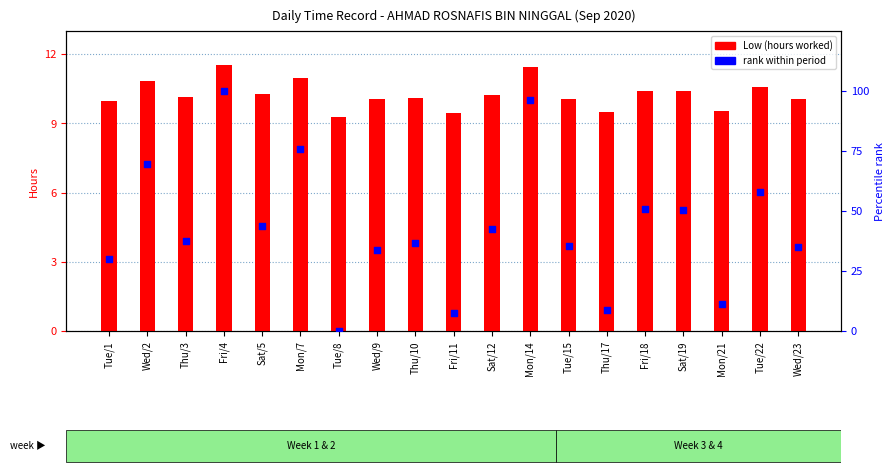

Which series contains the lowest Y value?

rank within period